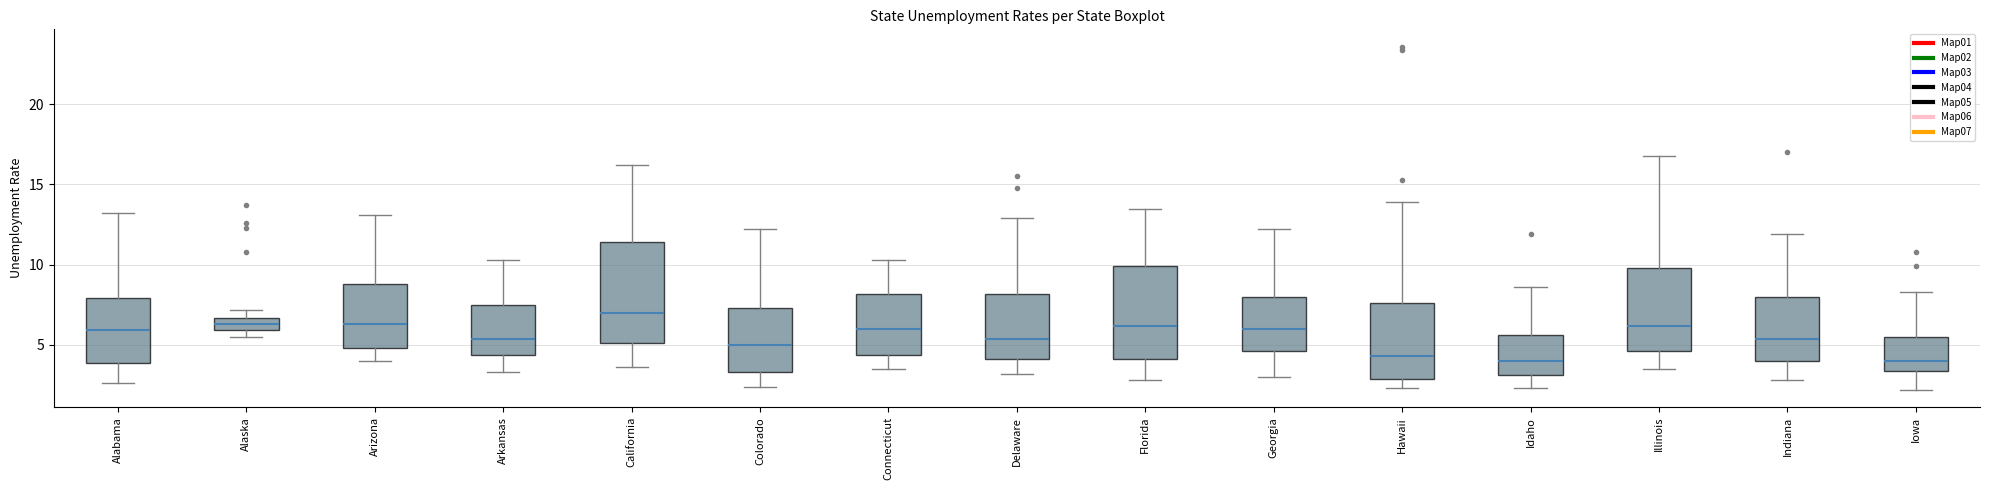

Where is the upper edge of the box for Indiana on the y-axis? The values are not printed on the chart, so give them approximately, as read against the axis.

8.0